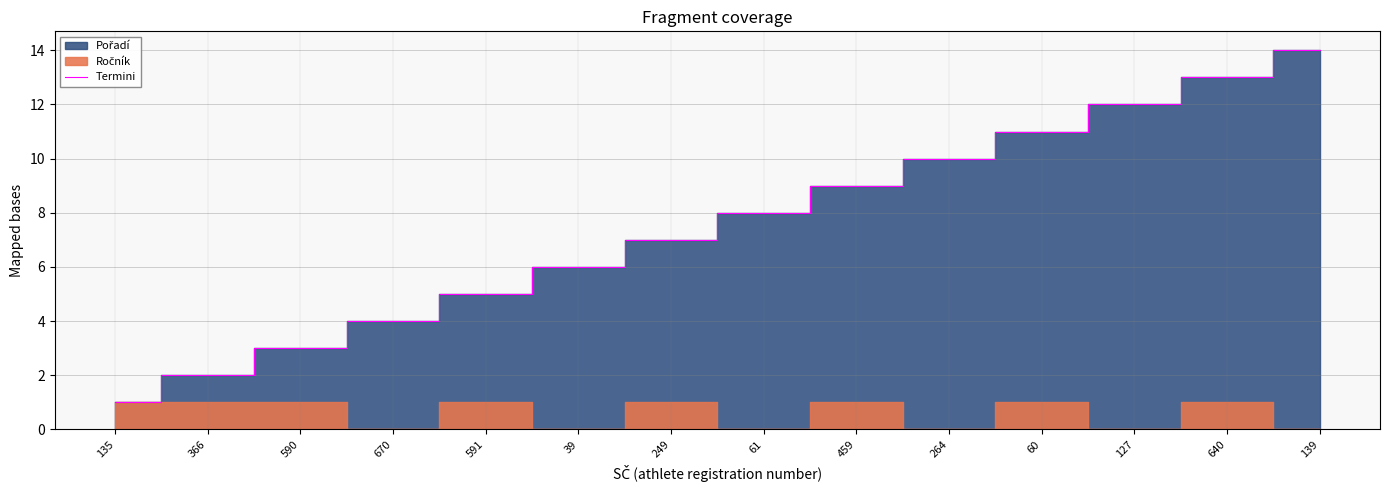

At which category does the chart reach its peak across all series?

139